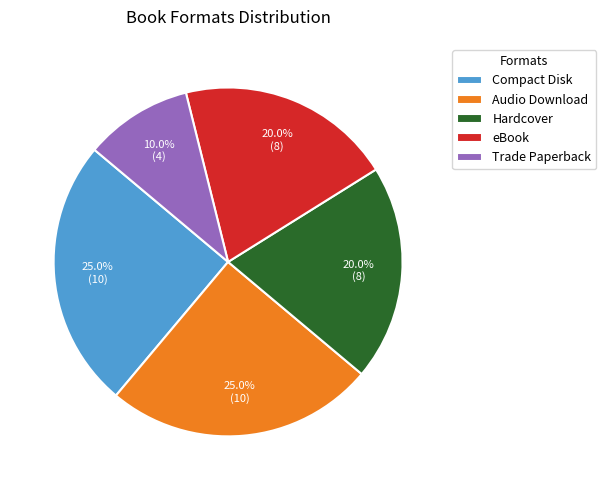

Which has a higher value, Compact Disk or Hardcover?

Compact Disk